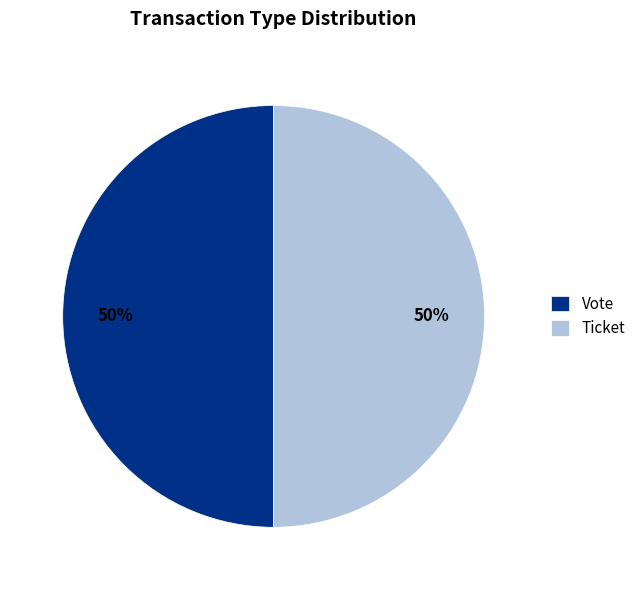

To the nearest percent, what is the average slice percentage?

50%